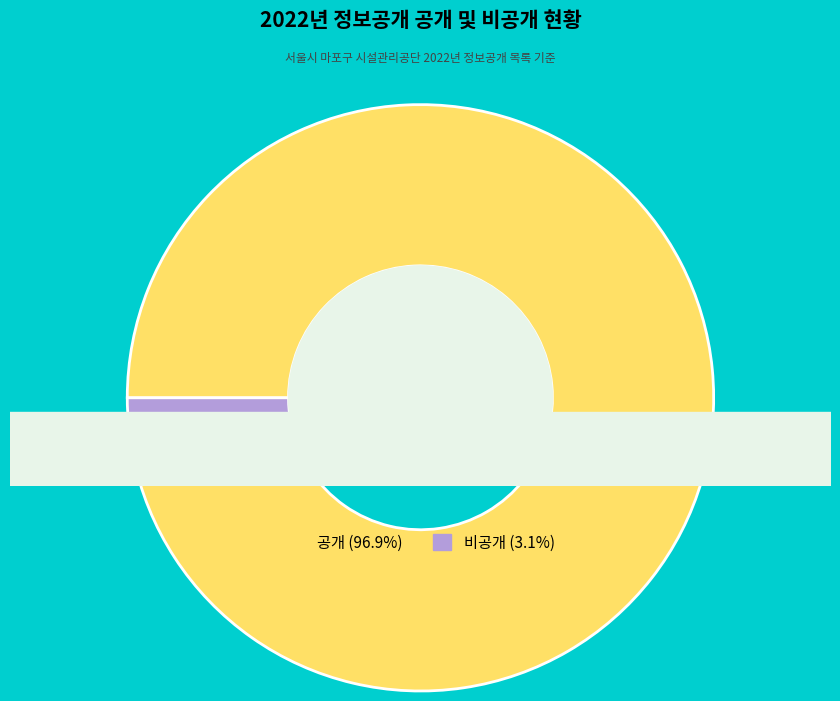

Approximately how many times larger is the value at 공개 compared to 비공개?

31.0